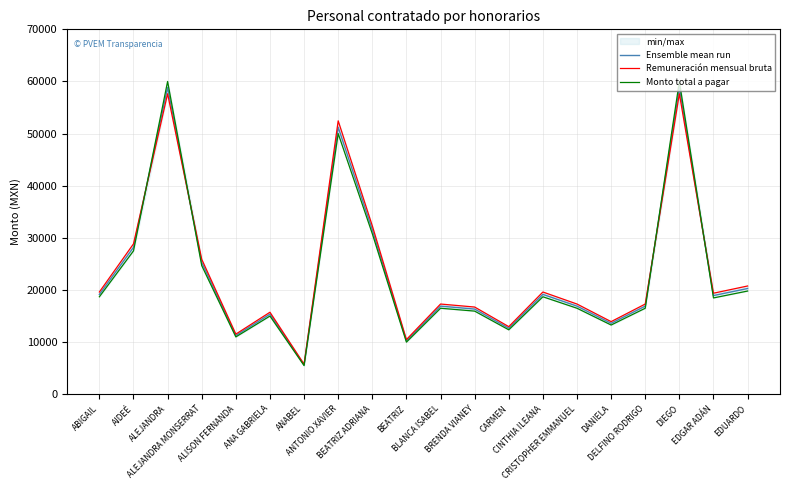

What is the difference between the second highest and minimum values in the Monto total a pagar series?

54500.0